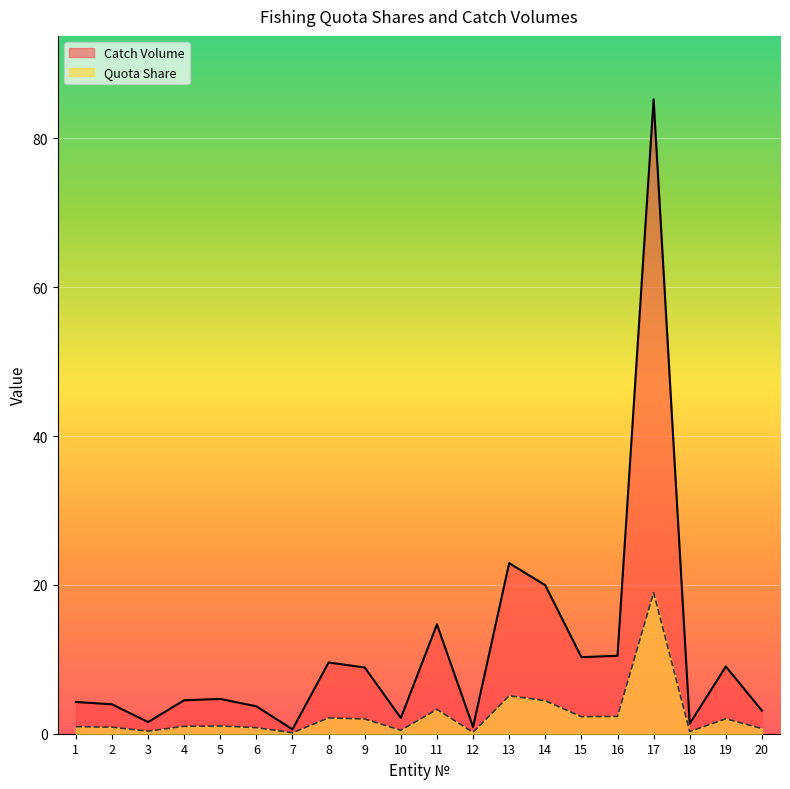

Is it true that Quota Share equals 0.2 at 18?

False